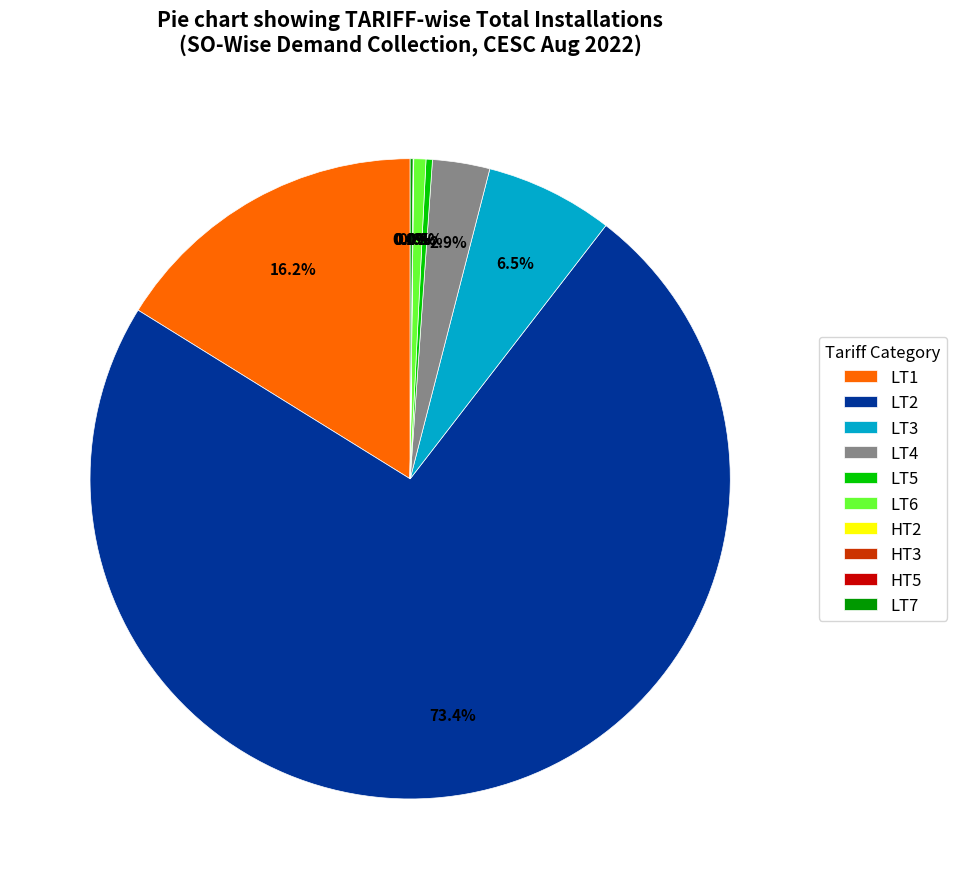

What is the largest slice in the pie chart?

LT2